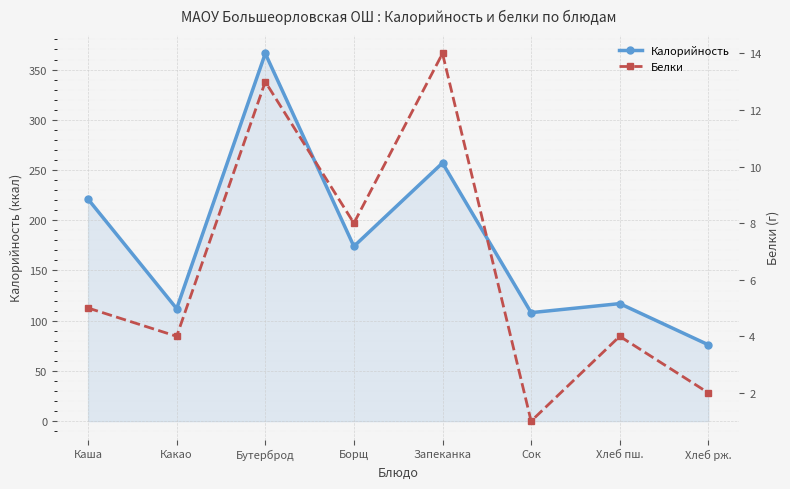

Between Бутерброд and Хлеб рж., which is larger?

Бутерброд